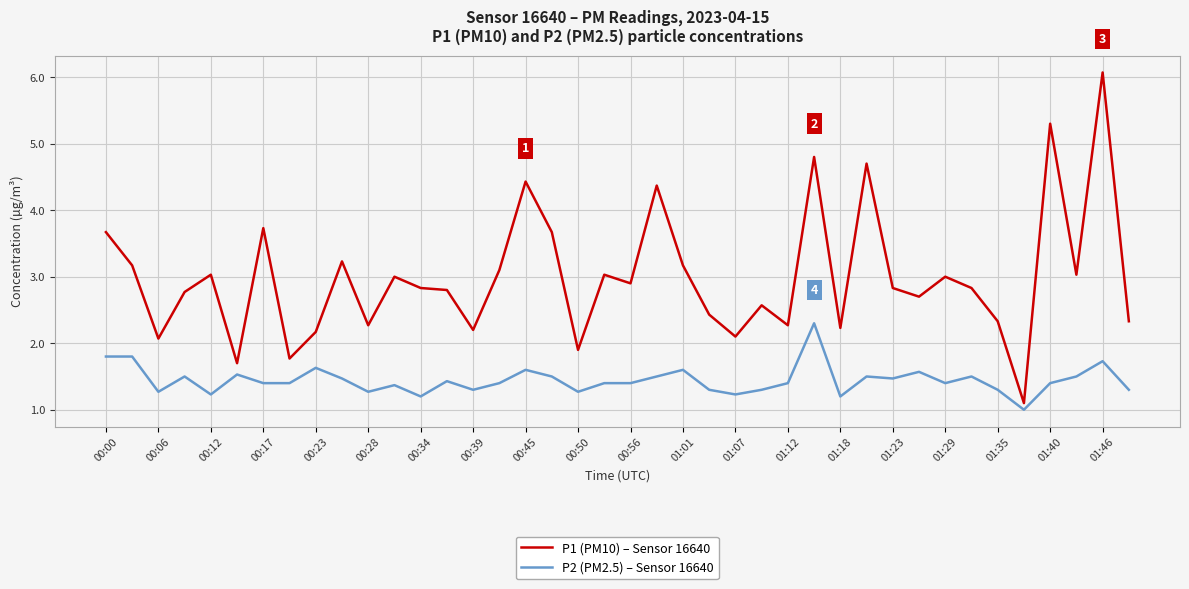

List the series in order of their peak value, lowest first.

P2 (PM2.5) – Sensor 16640, P1 (PM10) – Sensor 16640